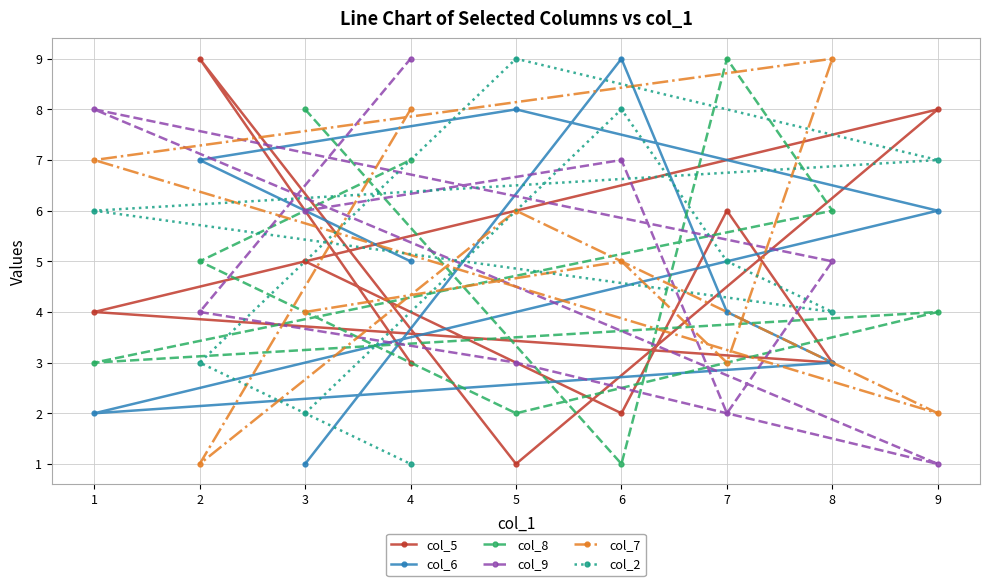

How many data points in col_8 are less than 5?

4